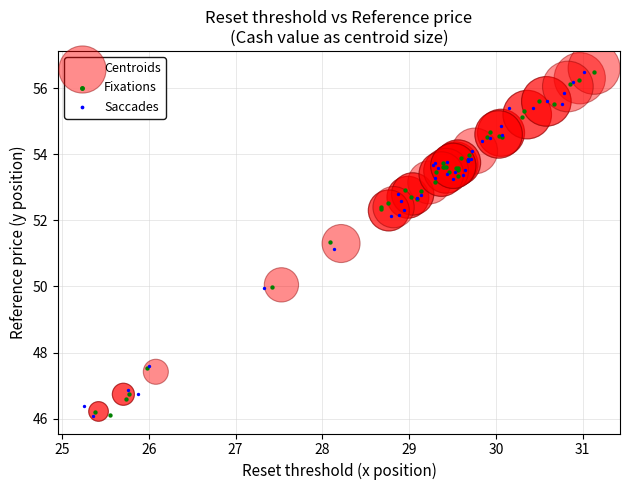

What are all the series names shown in the legend?

Centroids, Fixations, Saccades